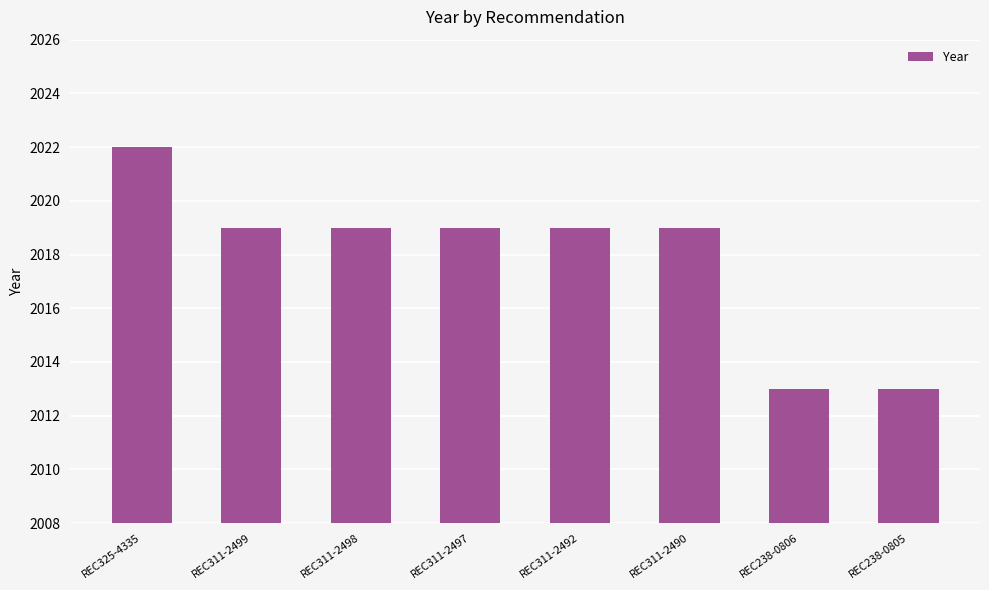

What is the difference between the second highest and second lowest values?

6